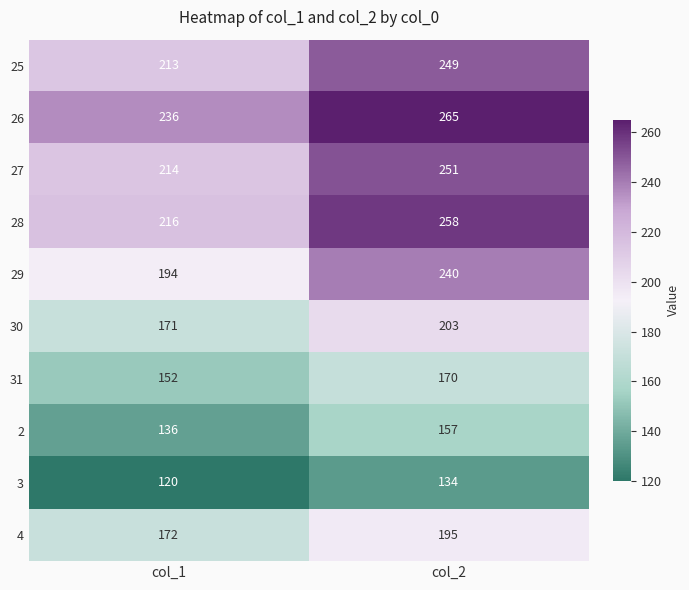

Rank the series at col_2 from lowest to highest value.

3, 2, 31, 4, 30, 29, 25, 27, 28, 26